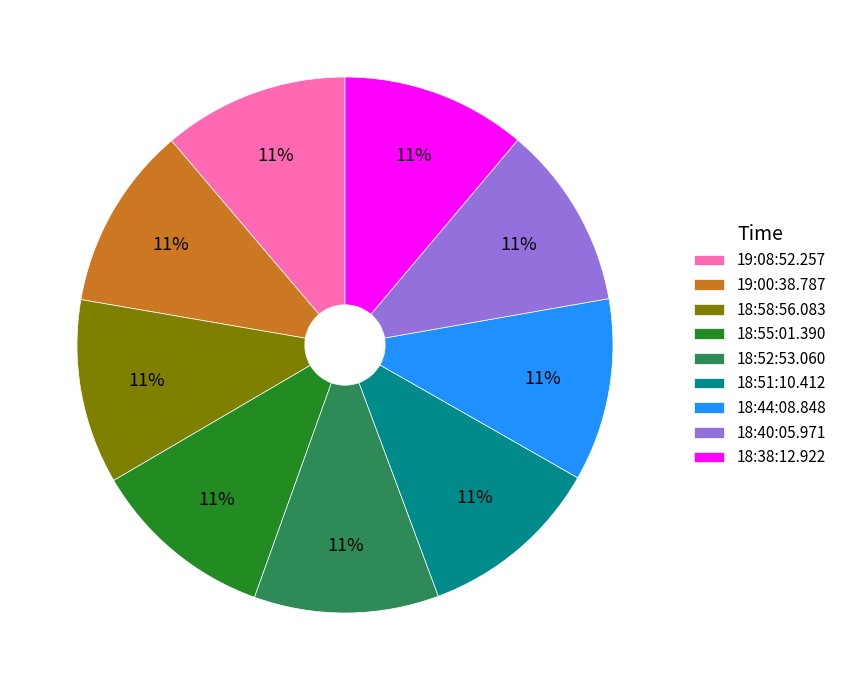

To the nearest percent, what is the combined percentage of 19:00:38.787 and 18:38:12.922?

22%